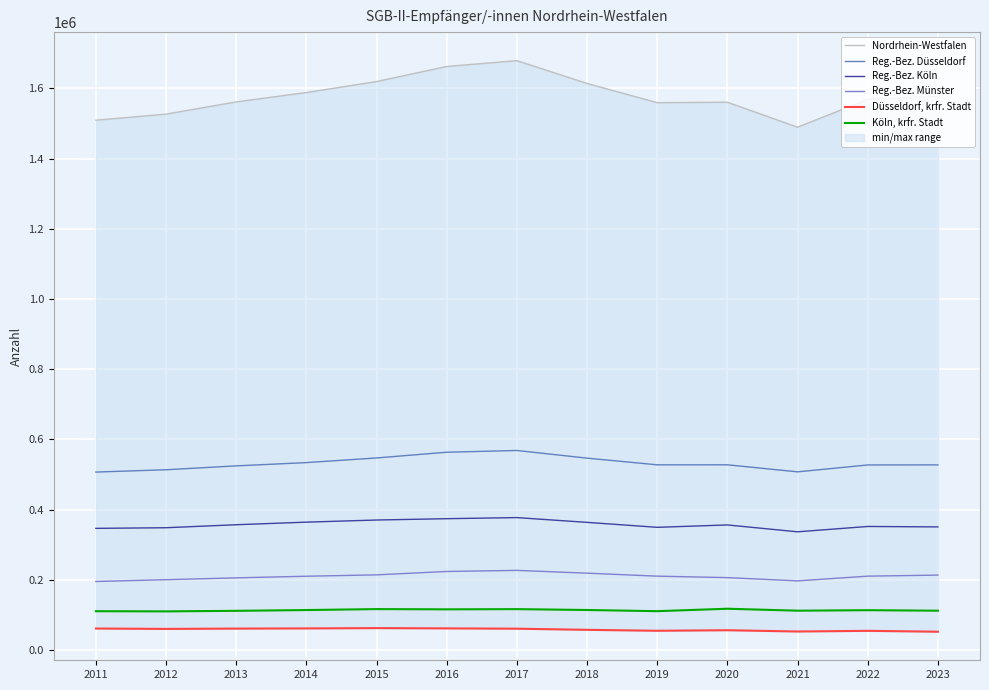

What is the difference between the Düsseldorf, krfr. Stadt values at 2011 and 2012?

1074